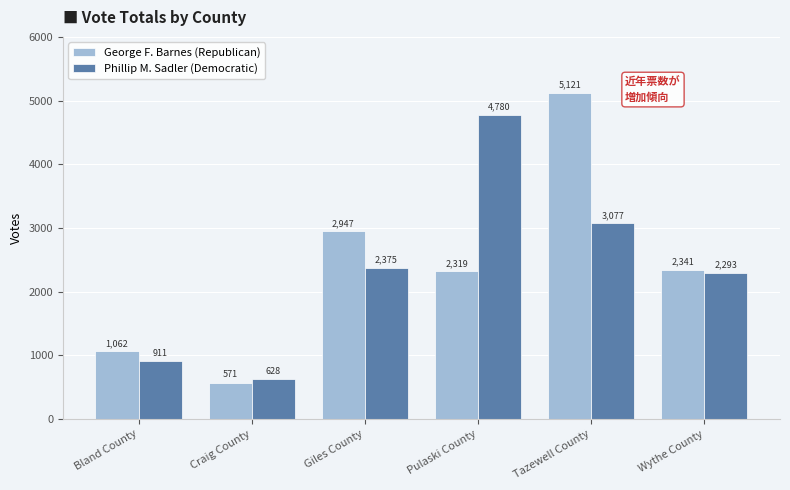

Which series has the largest range (max minus min)?

George F. Barnes (Republican)